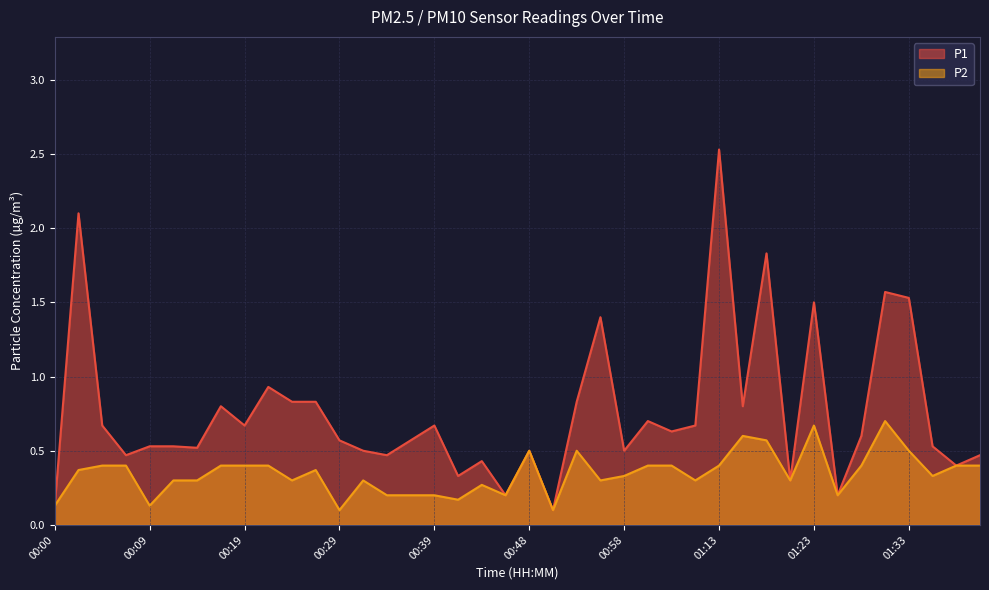

Rank the categories by P1 value from lowest to highest.

00:51, 00:00, 00:46, 01:25, 01:21, 00:41, 01:38, 00:43, 00:07, 00:34, 01:40, 00:31, 00:48, 00:58, 00:14, 00:09, 00:12, 01:35, 00:29, 00:36, 01:28, 01:03, 00:04, 00:19, 00:39, 01:08, 01:01, 00:17, 01:16, 00:24, 00:26, 00:53, 00:22, 00:56, 01:23, 01:33, 01:30, 01:18, 00:02, 01:13